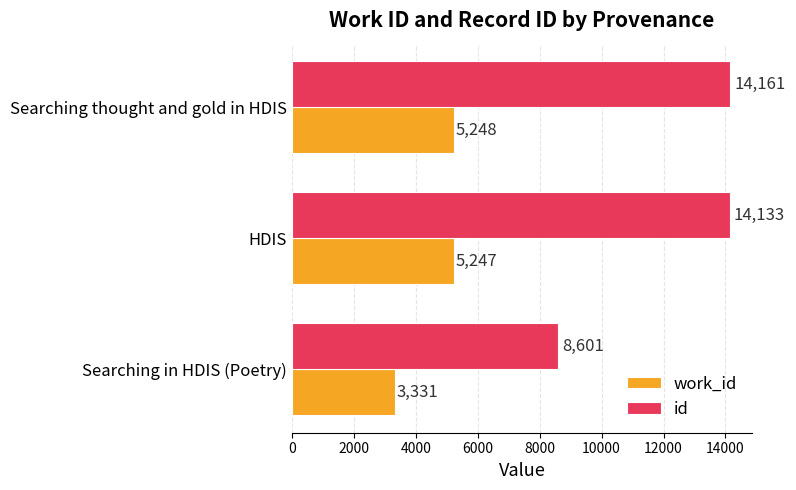

The id series shows 4401 at Searching thought and gold in HDIS. True or false?

False